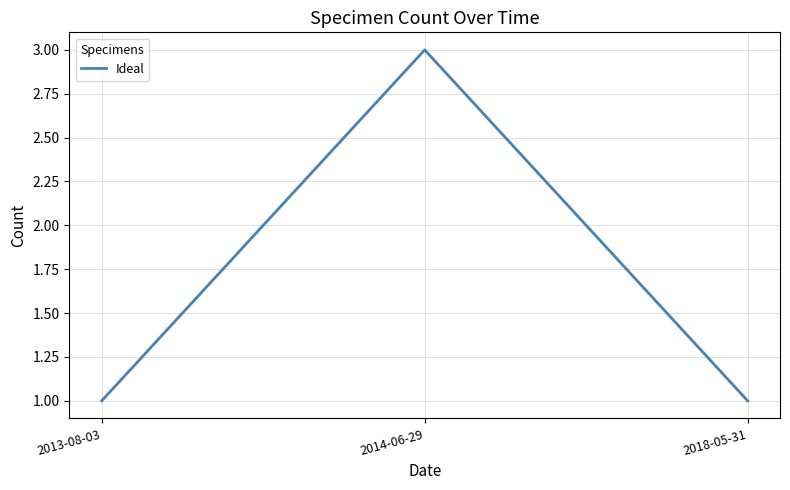

What is the maximum value shown in the chart?

3